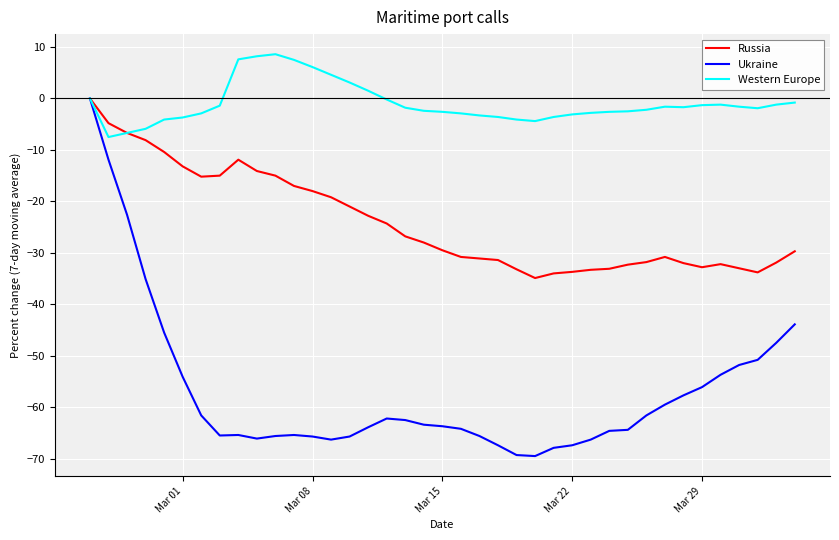

What is the smallest value displayed?

-69.5